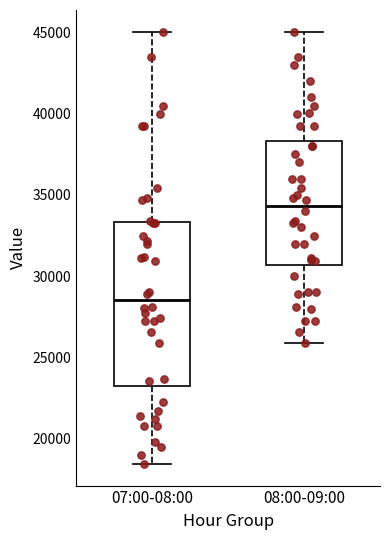

Reading left to right, read every box against the y-axis: the position of its median line, the range the box covers, and the ends of its whiskers. The values are not printed on the chart, so give them approximately, as read against the axis.

07:00-08:00: median 28500, box 23500 to 33500, whiskers 18500 to 45000
08:00-09:00: median 34500, box 30500 to 38500, whiskers 26000 to 45000